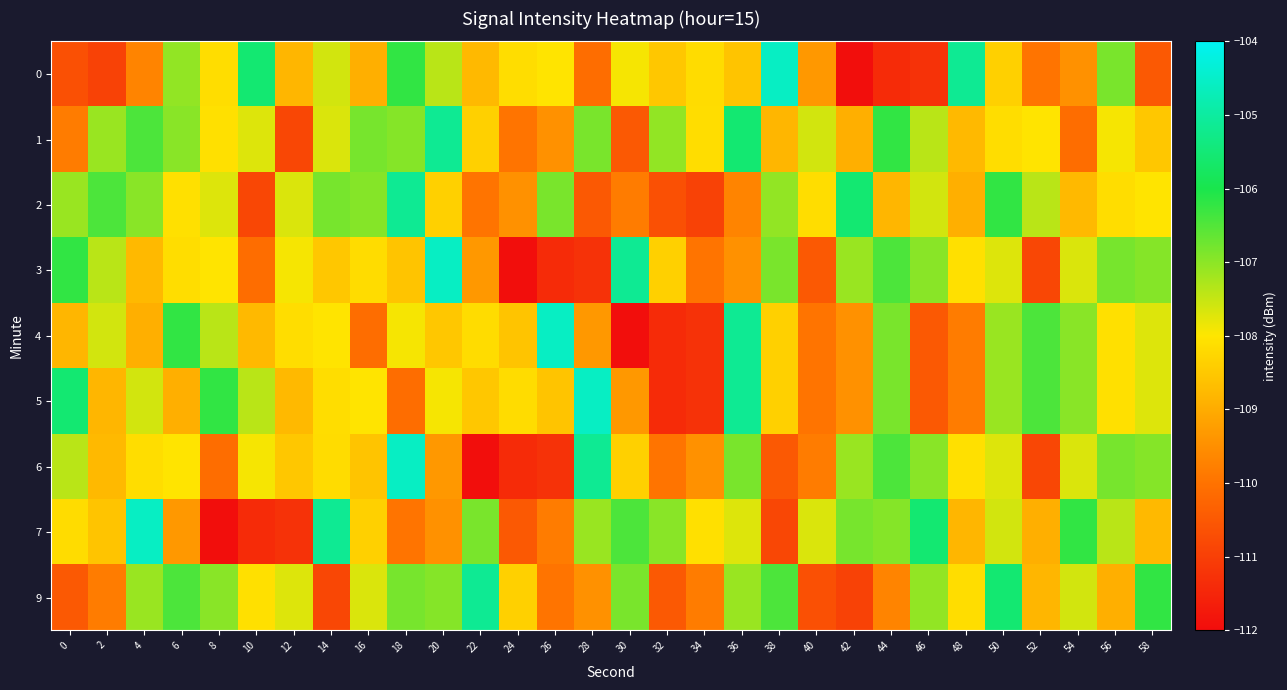

Rank the series by their maximum value, from lowest to highest.

1, 2, 9, 0, 3, 4, 5, 6, 7